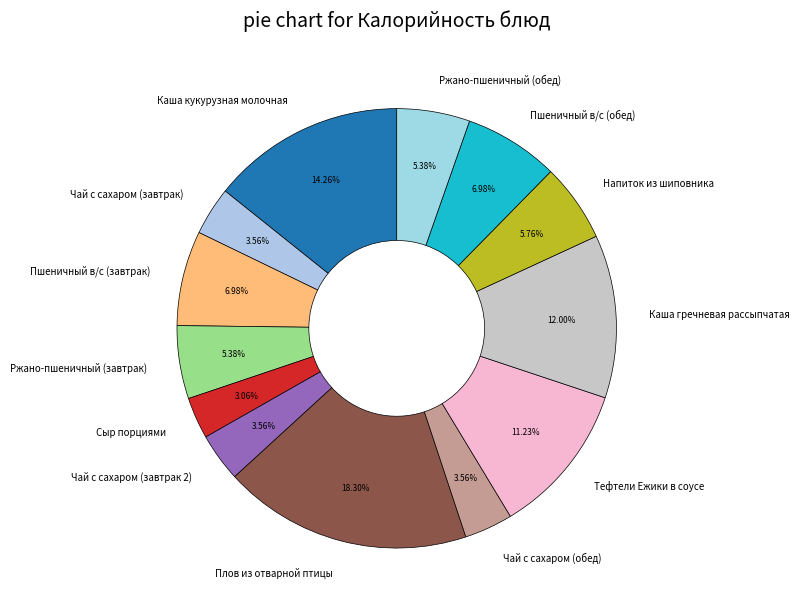

Do Пшеничный в/с (обед) and Чай с сахаром (обед) together represent more than half of the pie?

No